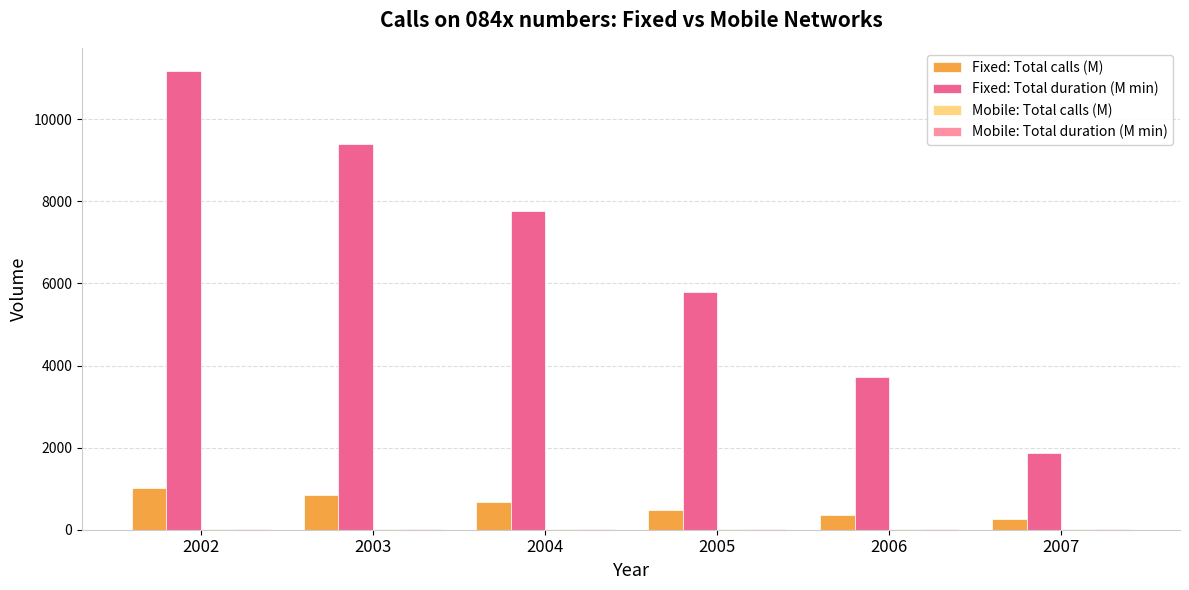

What value does the Fixed: Total calls (M) series have at 2007?

258